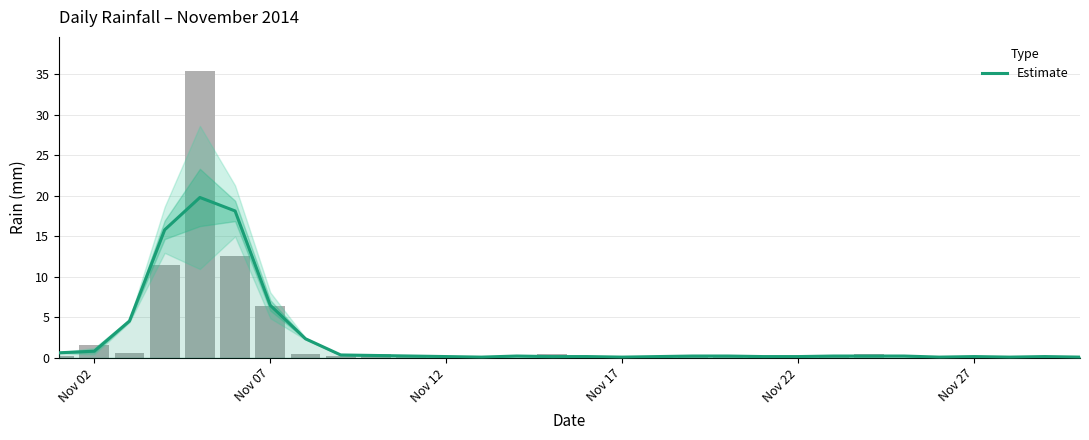

Reading left to right, what are all the values shown in this chart?

0.6	0.8	4.5	15.8	19.8	18.1	6.5	2.3	0.3	0.3	0.2	0.1	0.1	0.2	0.1	0.1	0.1	0.1	0.2	0.2	0.1	0.1	0.2	0.2	0.2	0.1	0.1	0.1	0.1	0.1